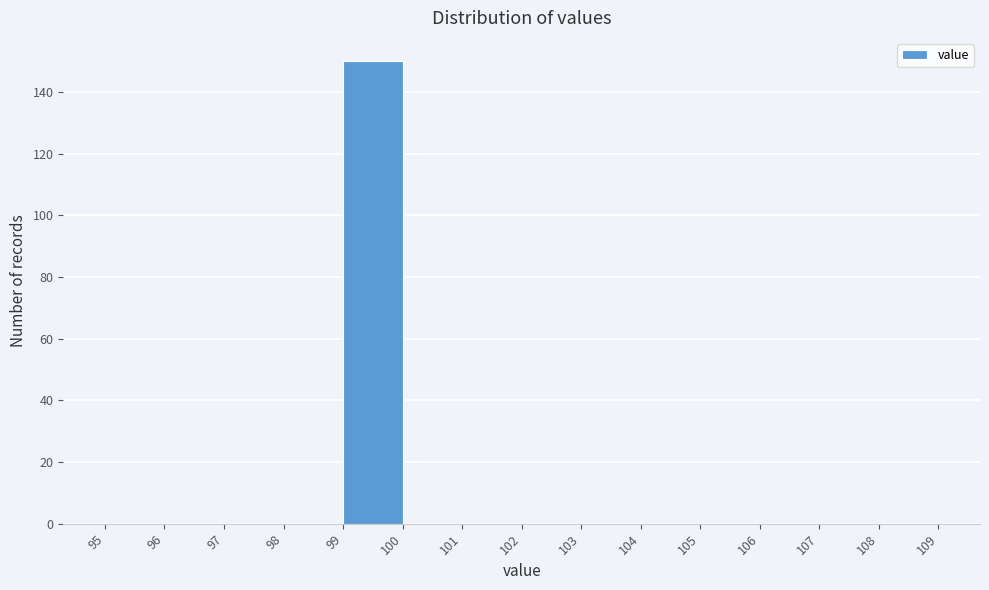

How tall is the bar that spans 99 to 100 on the x-axis? The values are not printed on the chart, so give them approximately, as read against the axis.

150